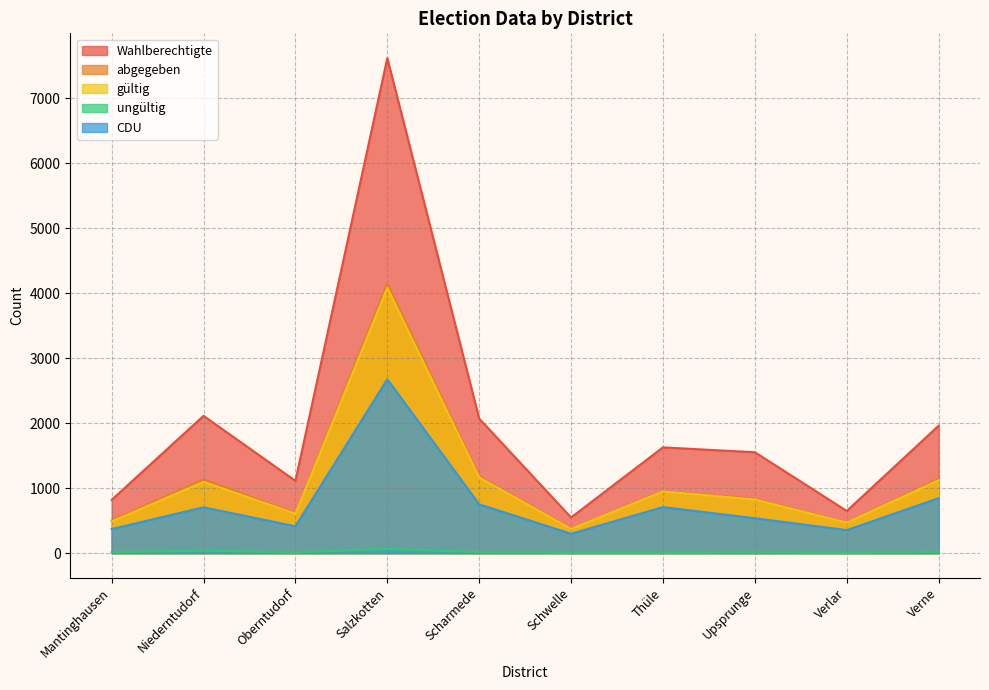

How many interior local peaks does the CDU series have?

3